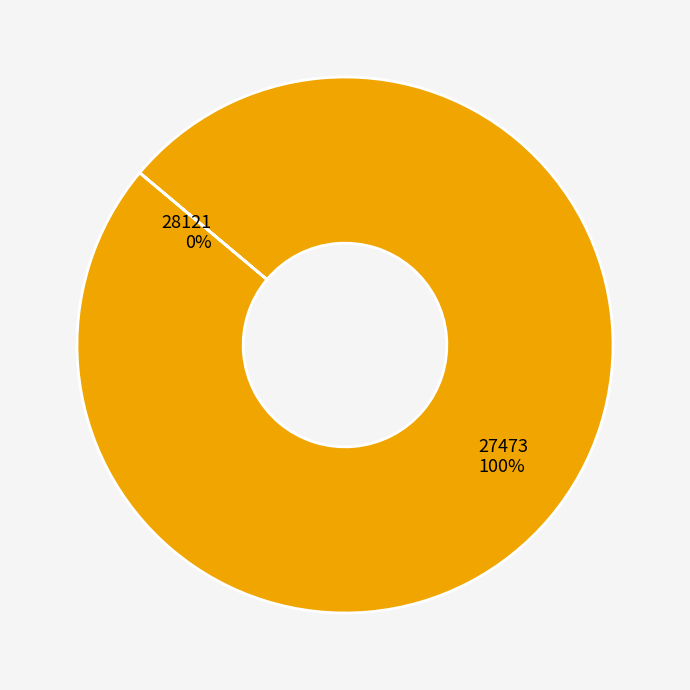

True or false: 27473 accounts for 100% of the total.

True